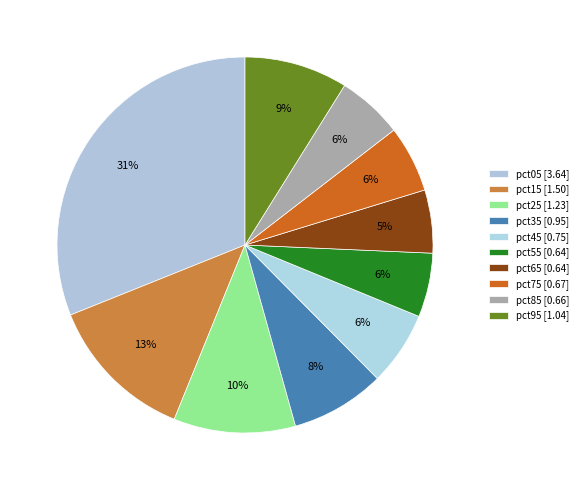

Count the number of slices in the pie.

10